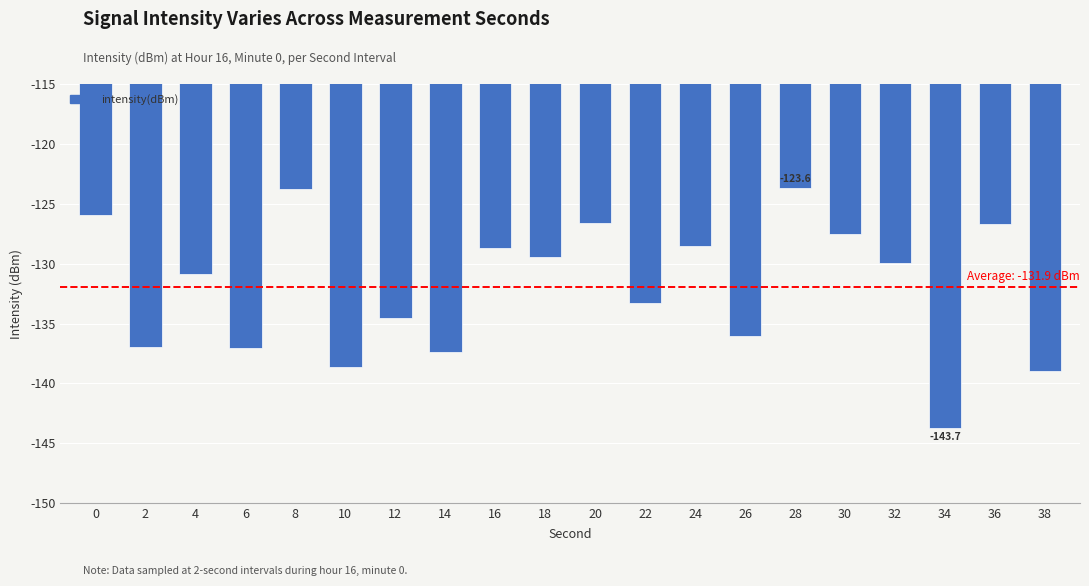

The chart shows a value of -26.4 at 28. True or false?

False